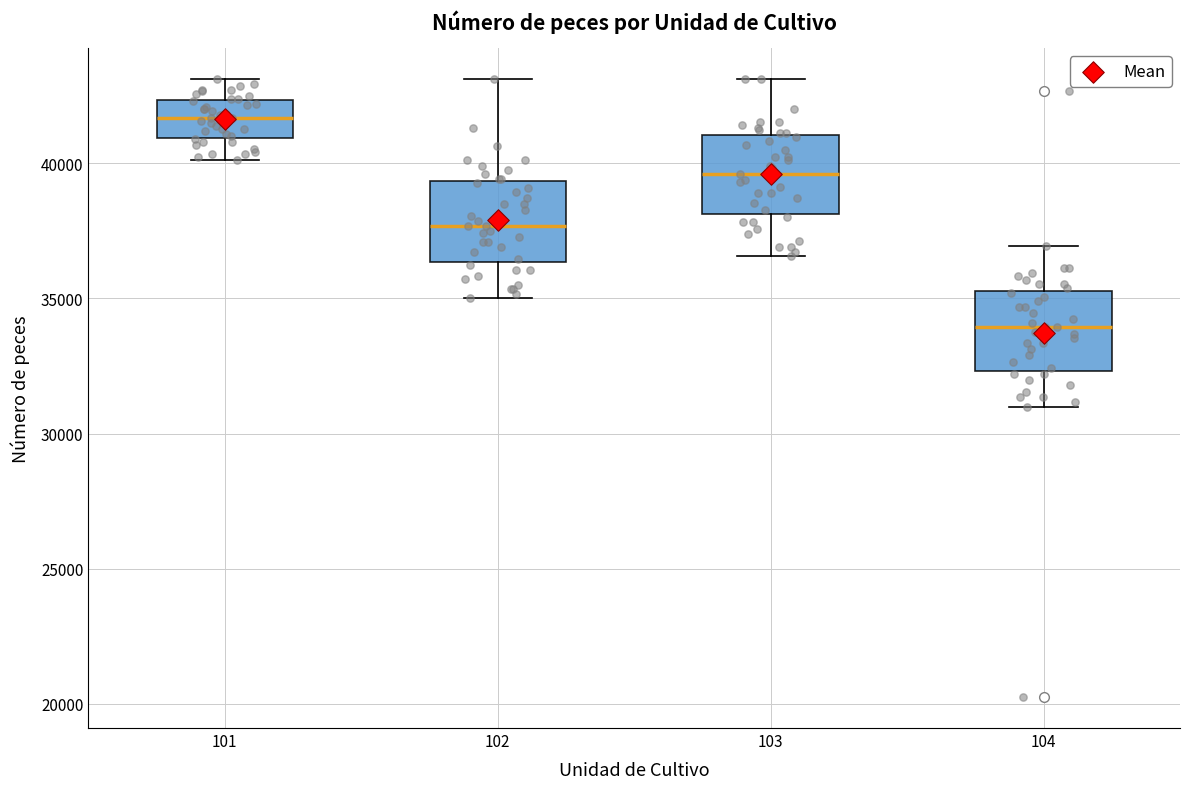

Which box has the lowest median line?

104